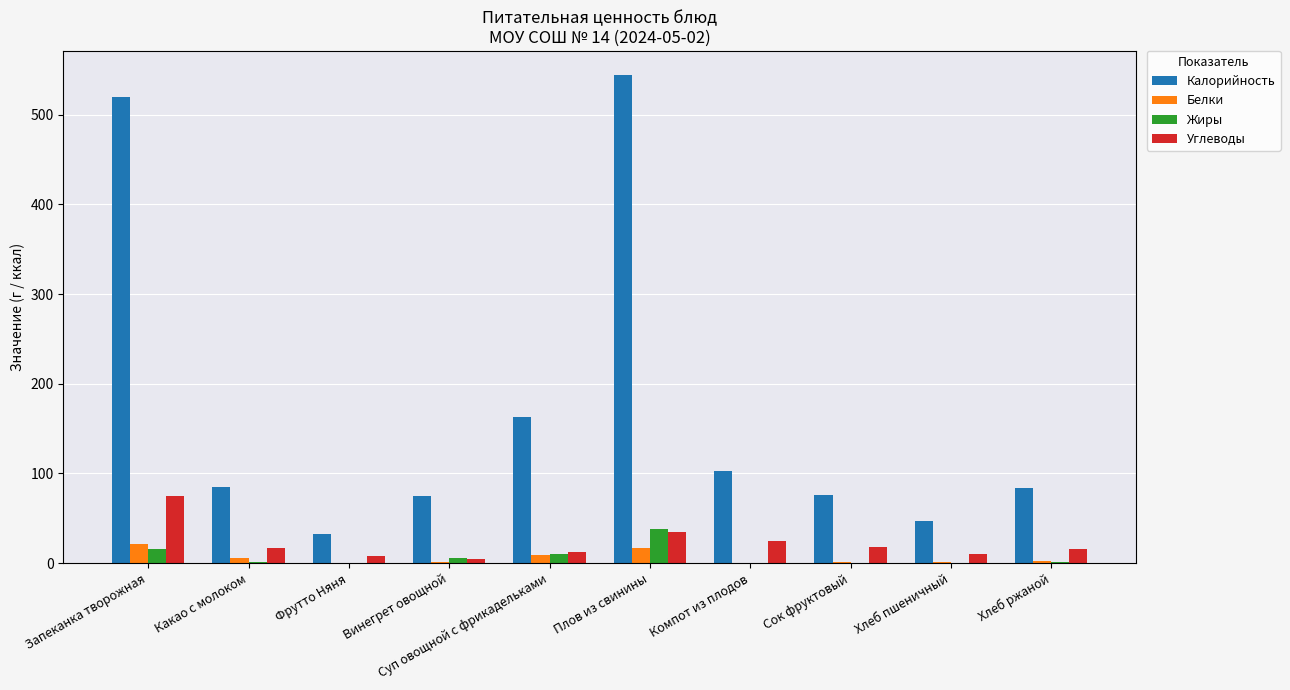

Which series changed the most between Запеканка творожная and Фрутто Няня?

Калорийность